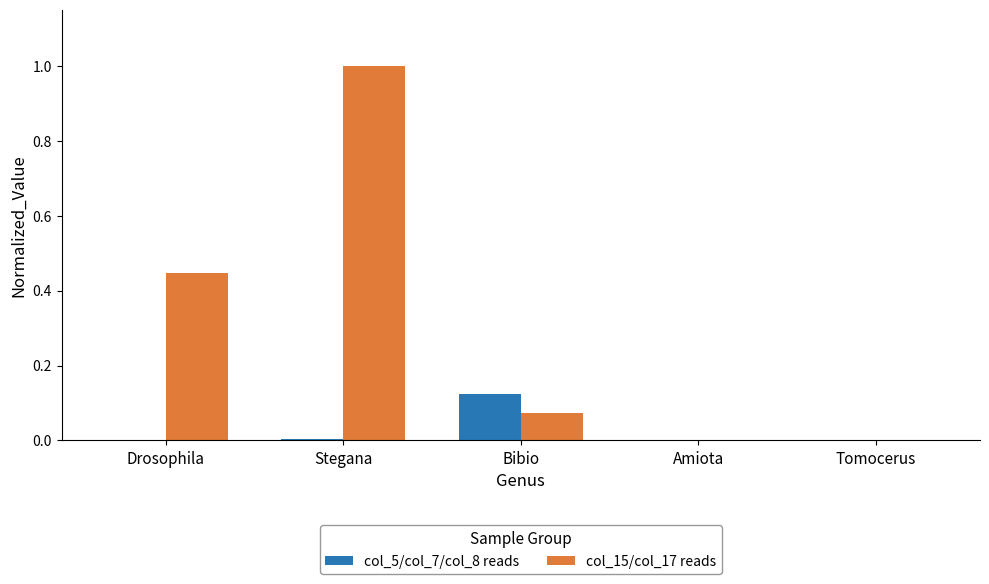

Which series has the largest total across all categories?

col_15/col_17 reads